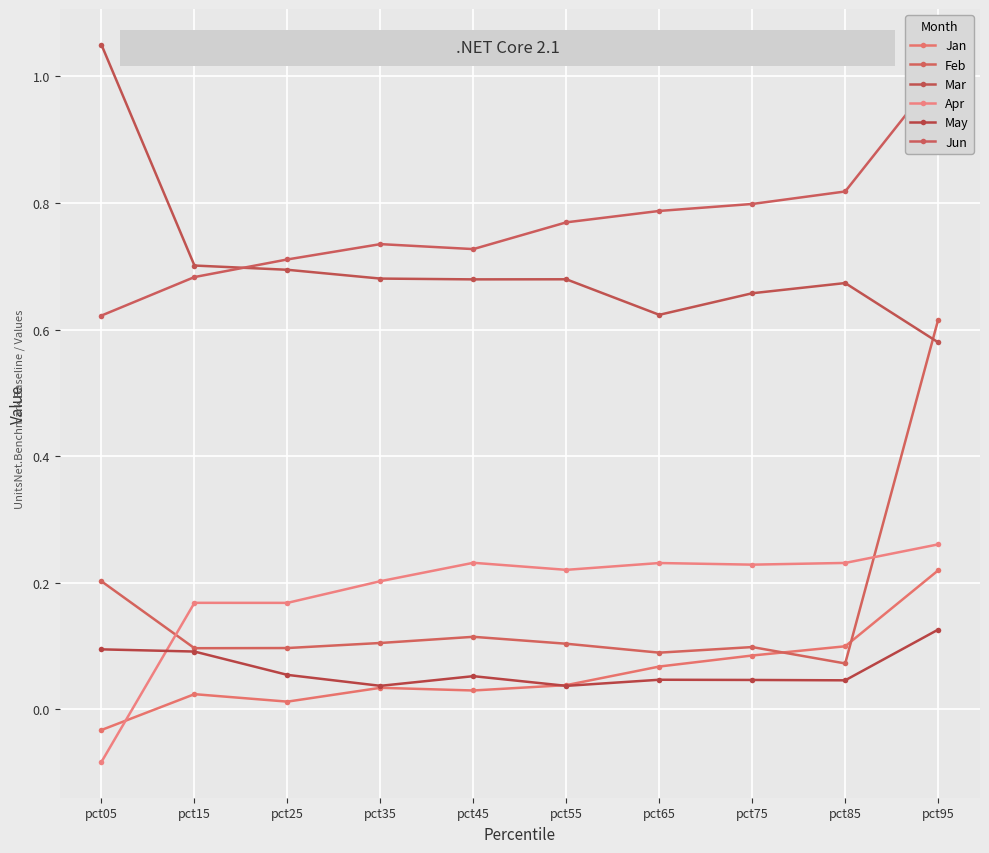

At which category is the sum across all series the highest?

pct95